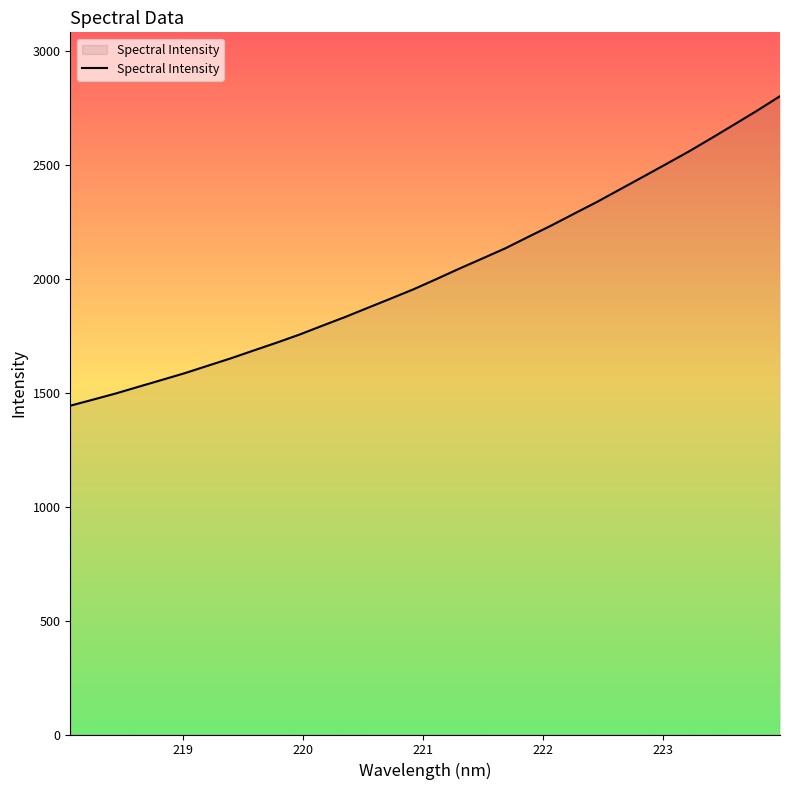

How many values are below 2000?

16